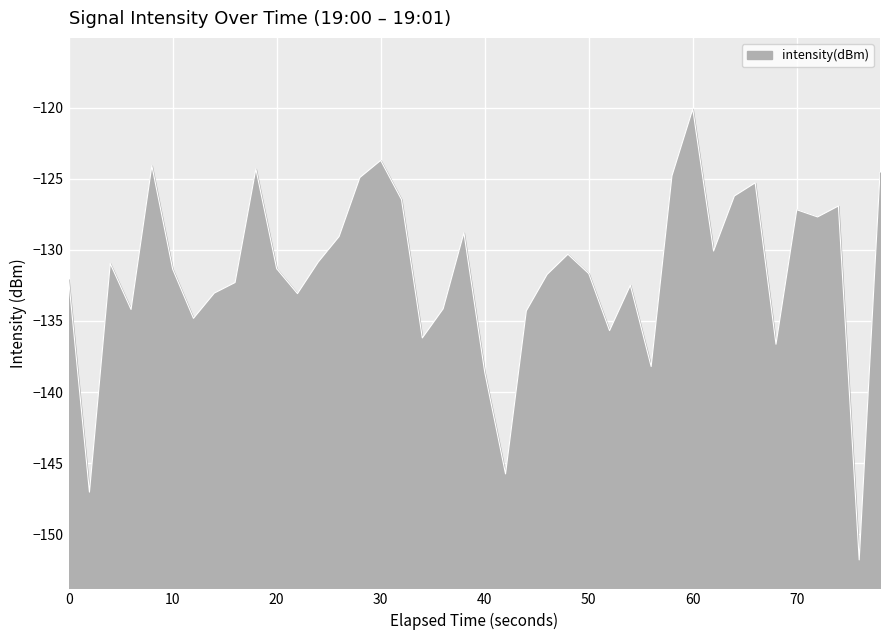

What is the minimum value shown in the chart?

-151.8